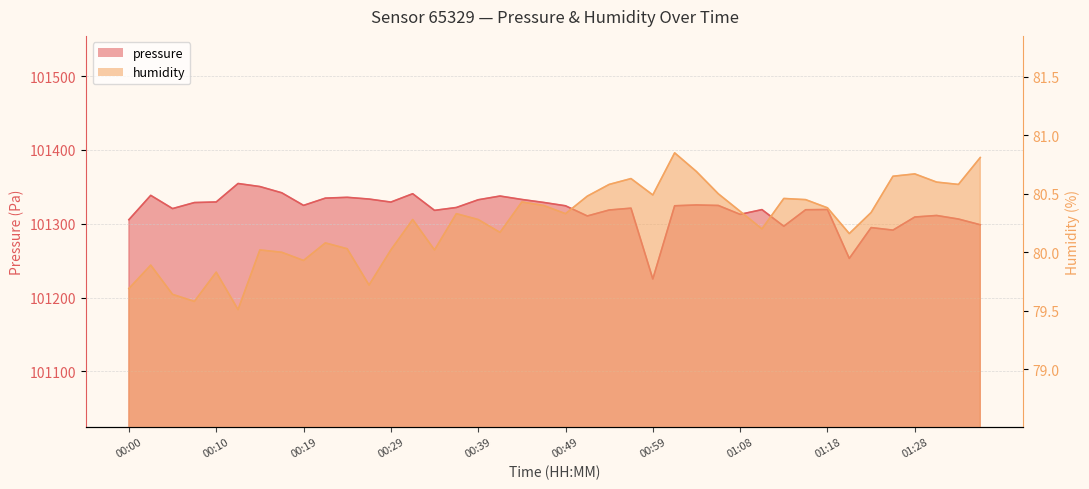

The value of pressure at 01:06 is 101324.7. True or false?

True